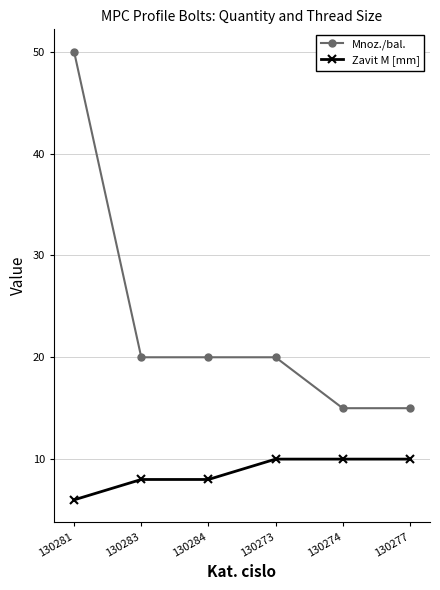

The value of Mnoz./bal. at 130283 is 20. True or false?

True